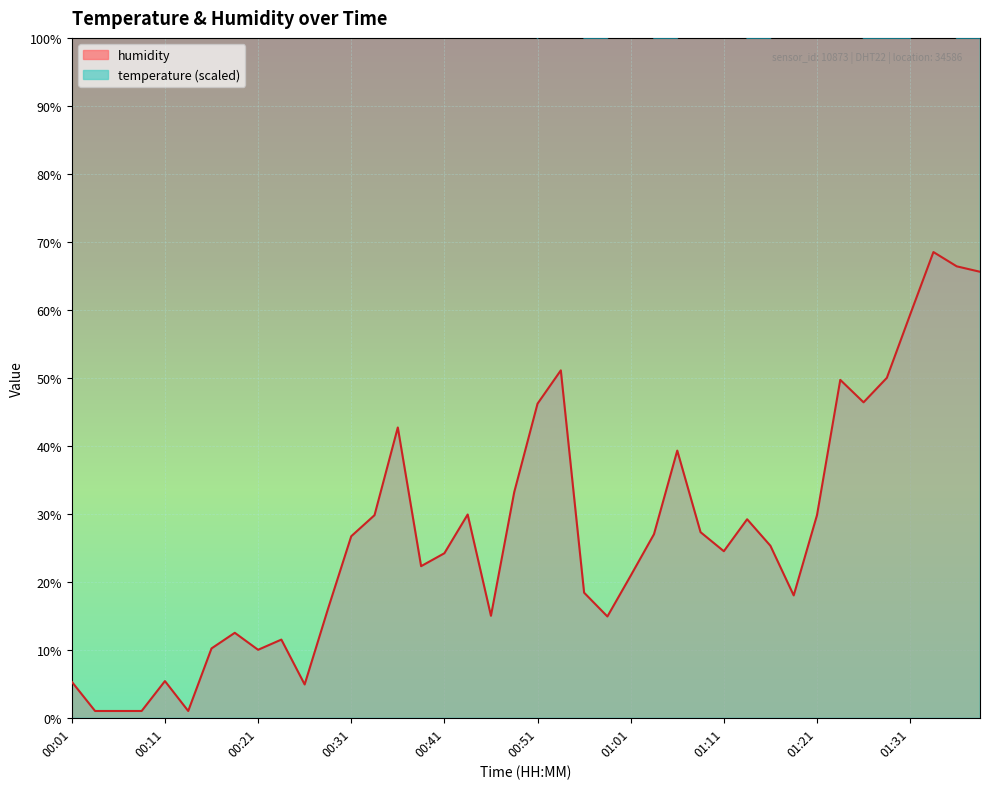

At which category is the sum across all series the highest?

01:33